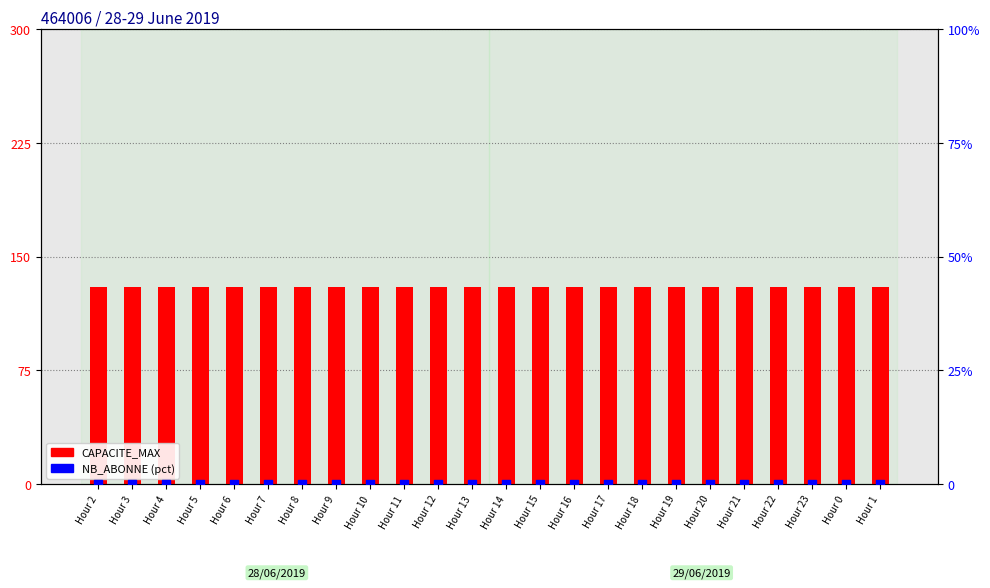

Is the value of NB_ABONNE (% capacity) at Hour 1 greater than the value of CAPACITE_MAX at Hour 11?

No